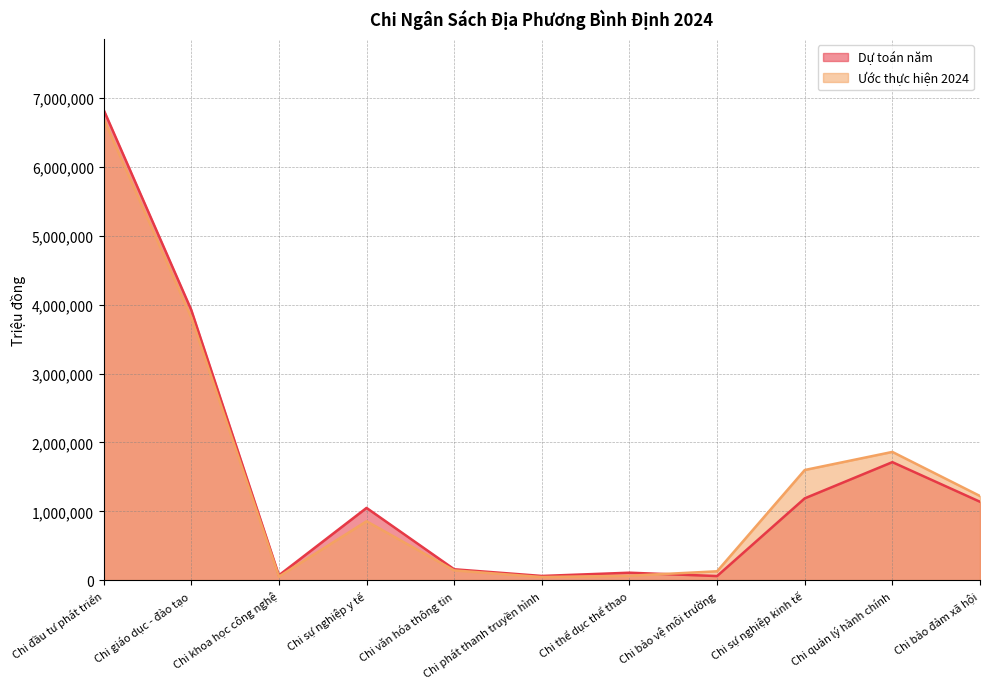

True or false: Ước thực hiện 2024 has a value of 63109 at Chi phát thanh truyền hình.

False